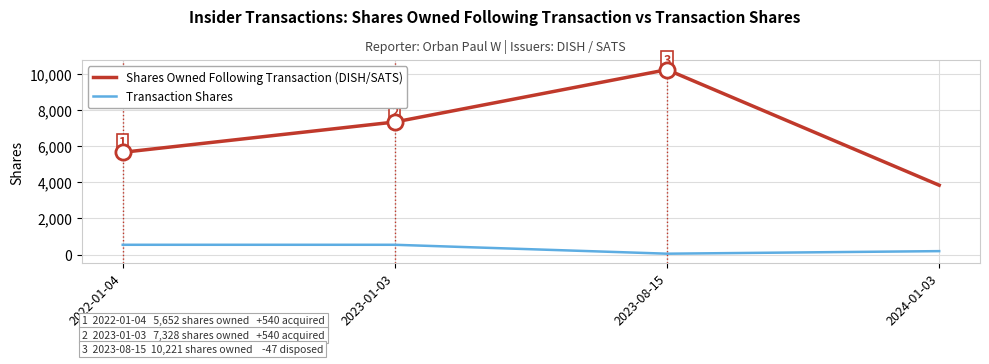

Which series has the widest spread of values?

Shares Owned Following Transaction (DISH/SATS)